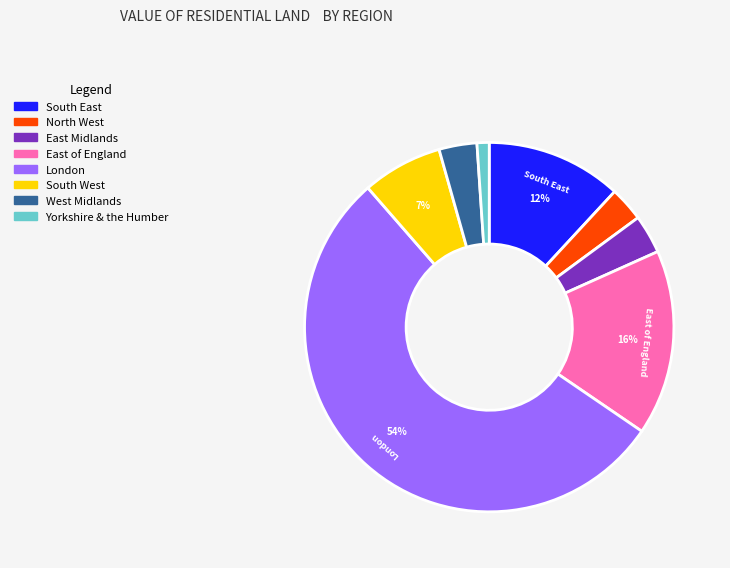

To the nearest percent, what is the average slice percentage?

12%